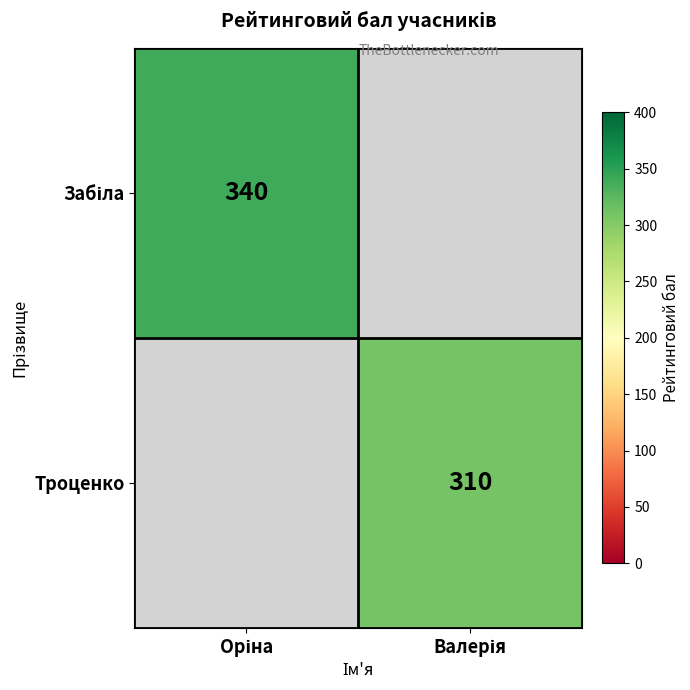

At which label does Забіла reach its minimum?

Оріна